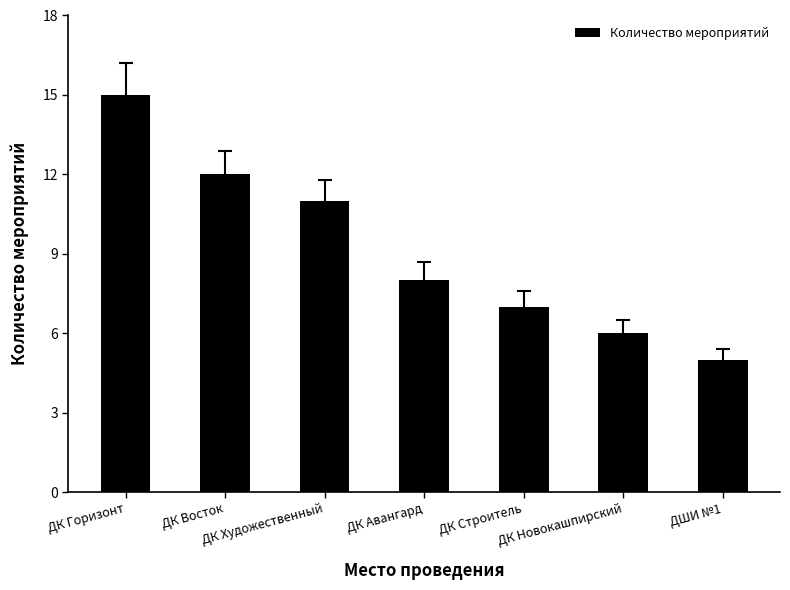

What is the minimum value shown in the chart?

5